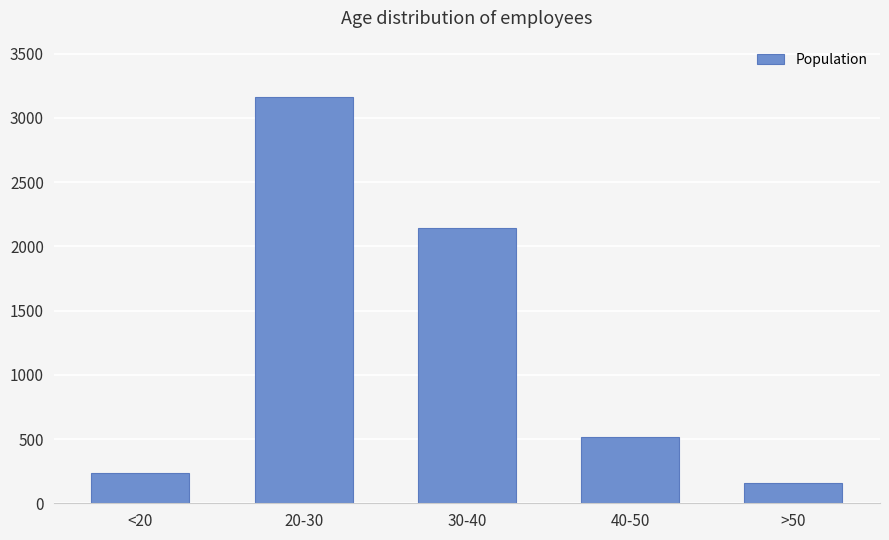

What is the sum of all values?

6207